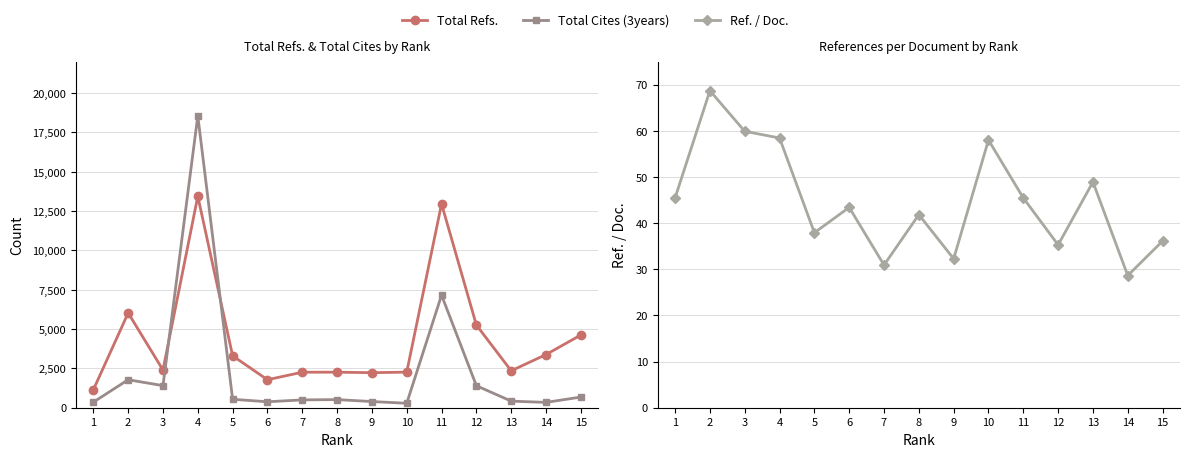

Count the number of categories in the chart.

15